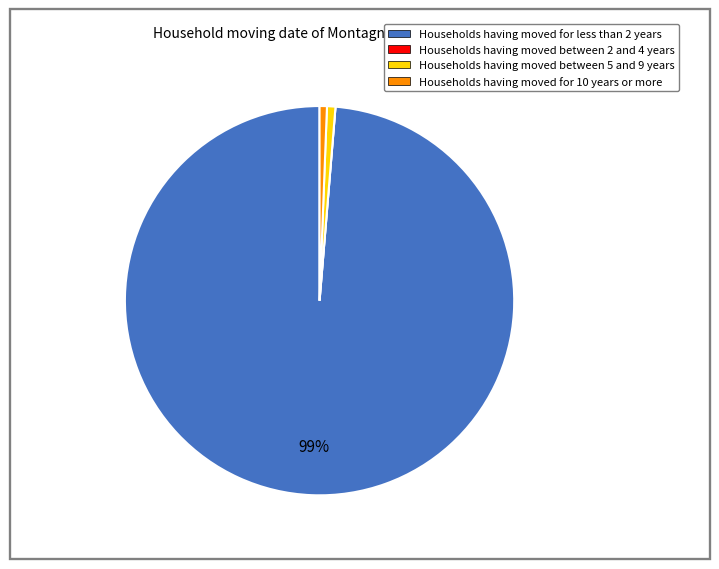

Does any single category account for the majority?

Yes